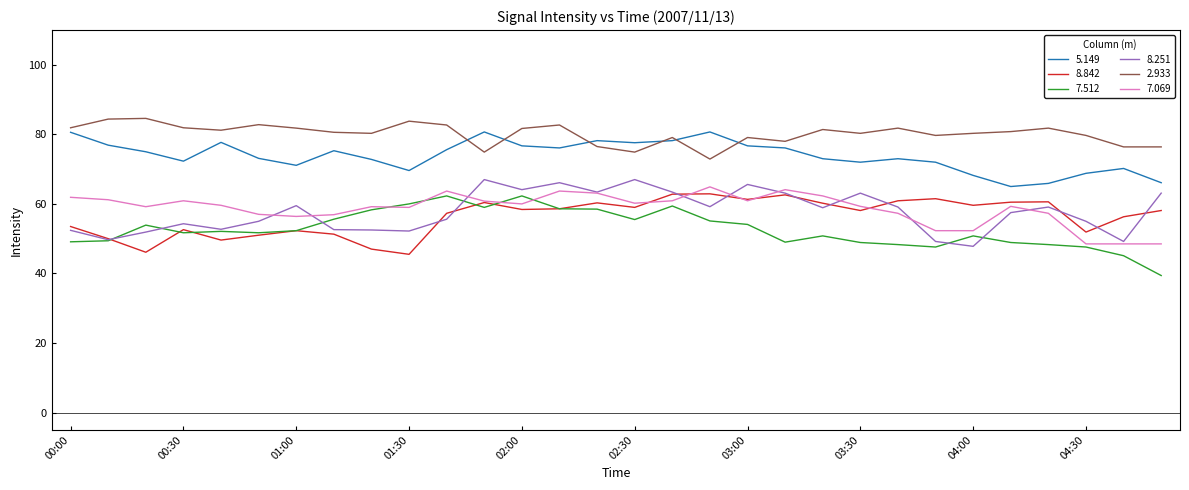

What is the minimum value shown in the chart?

39.4